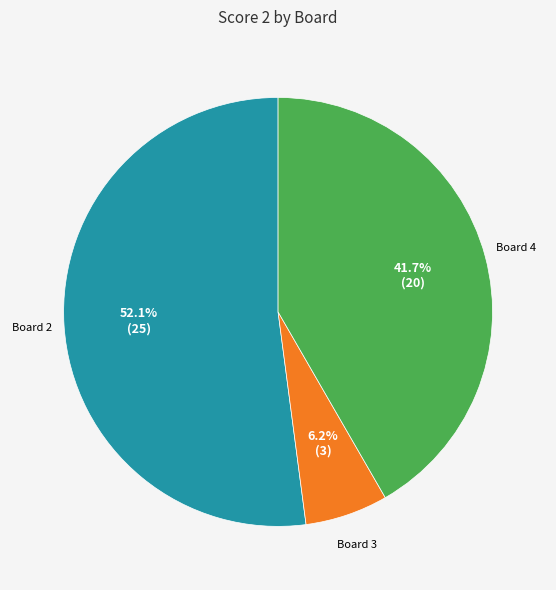

Is there any slice that represents more than half of the pie?

Yes